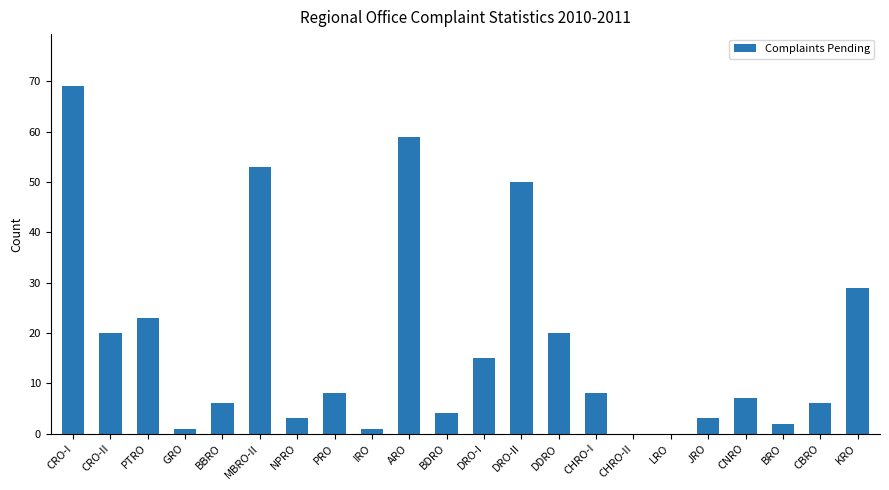

How many series are shown in this chart?

1